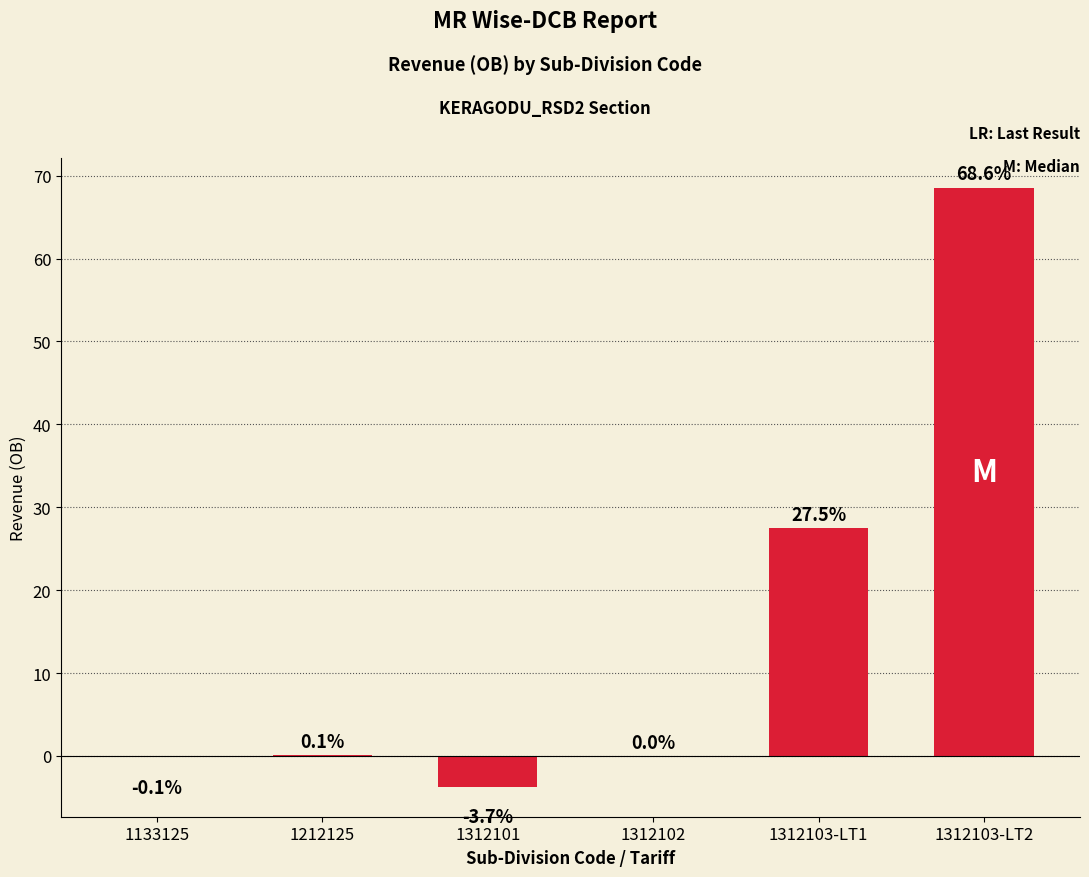

What is the maximum value shown in the chart?

68.6